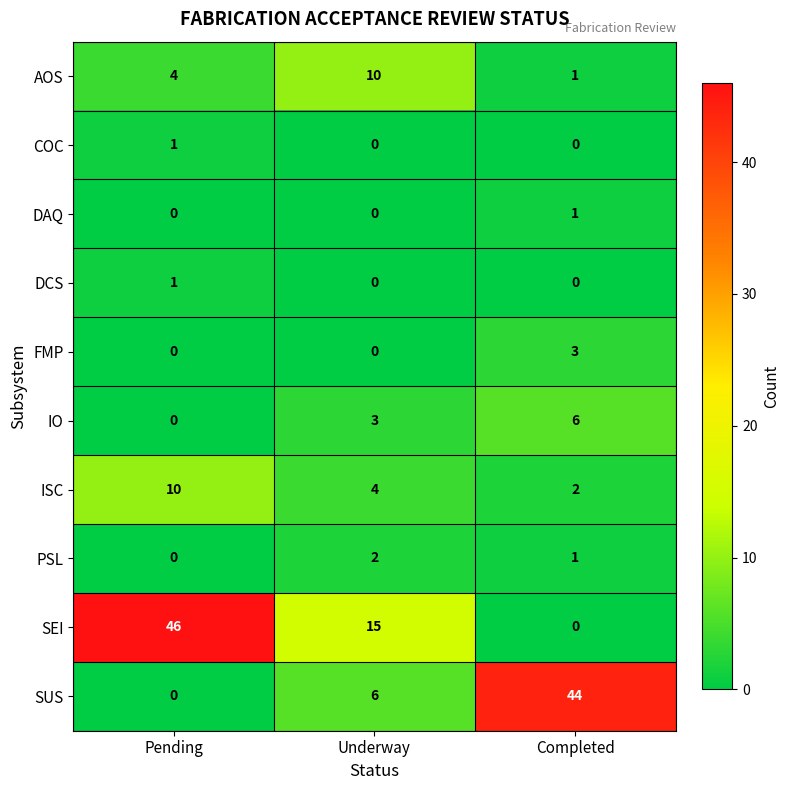

Reading left to right, what are all the values shown in this chart?

AOS: 4	10	1
COC: 1	0	0
DAQ: 0	0	1
DCS: 1	0	0
FMP: 0	0	3
IO: 0	3	6
ISC: 10	4	2
PSL: 0	2	1
SEI: 46	15	0
SUS: 0	6	44